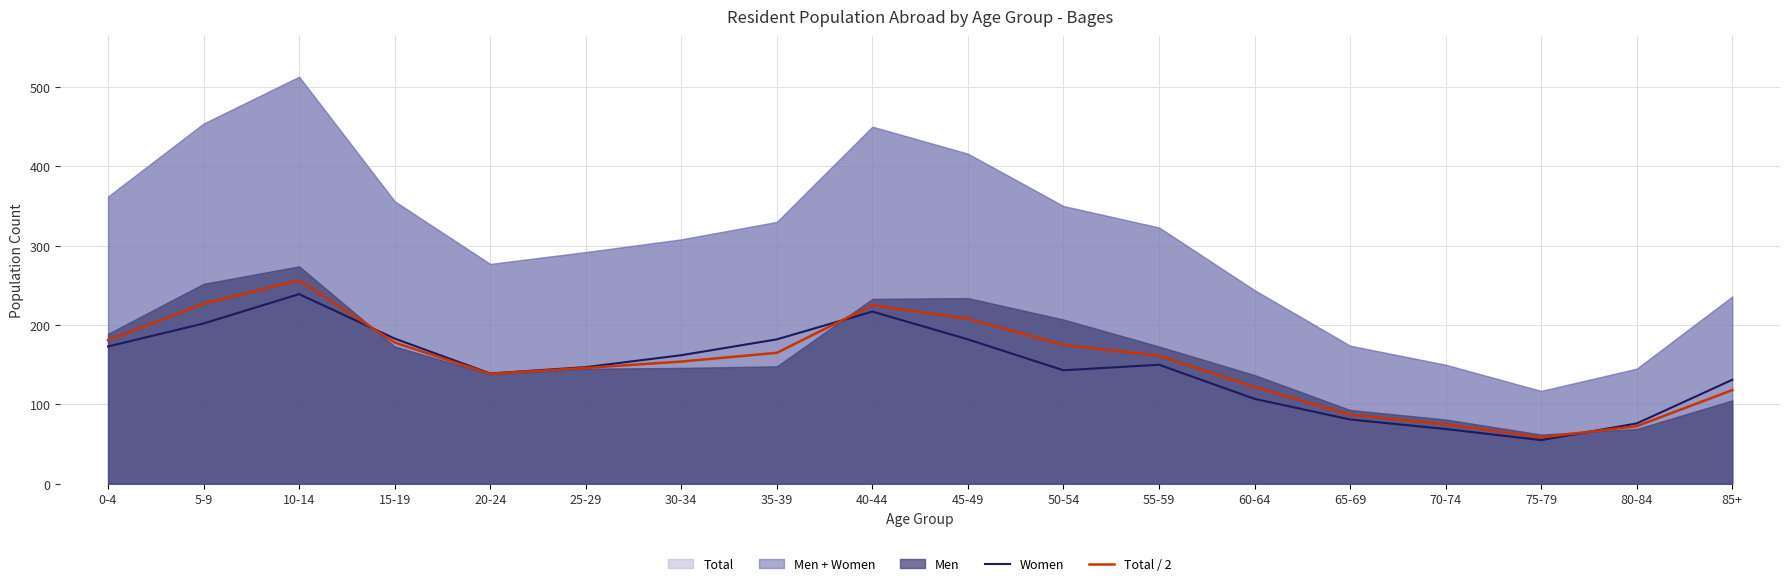

What is the difference between the Women values at 55-59 and 70-74?

81.0